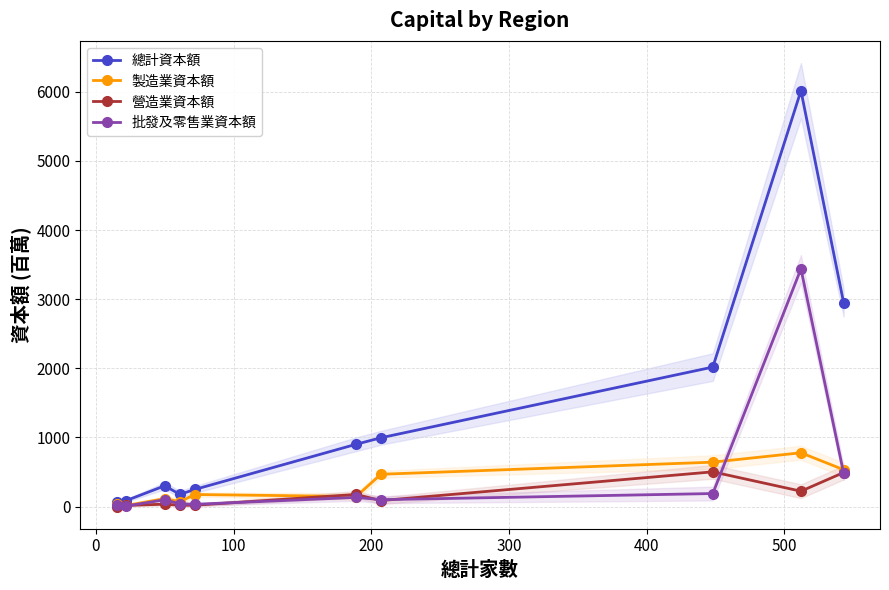

True or false: 製造業資本額 has more than 0 interior local peaks.

True